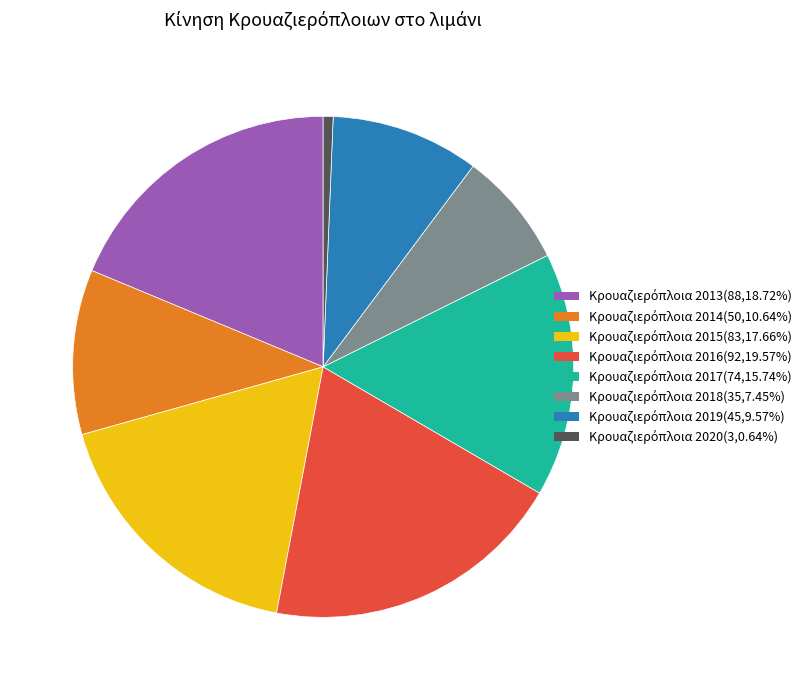

Does any single category account for the majority?

No